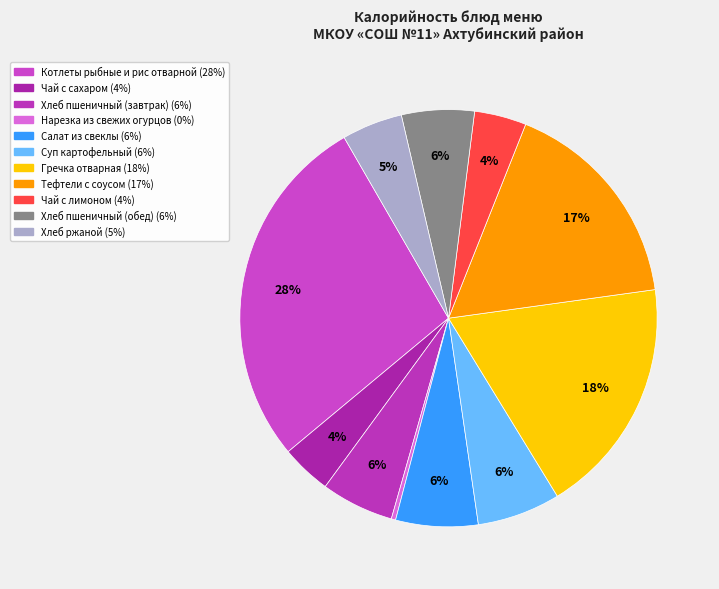

How many slices are in this pie chart?

11